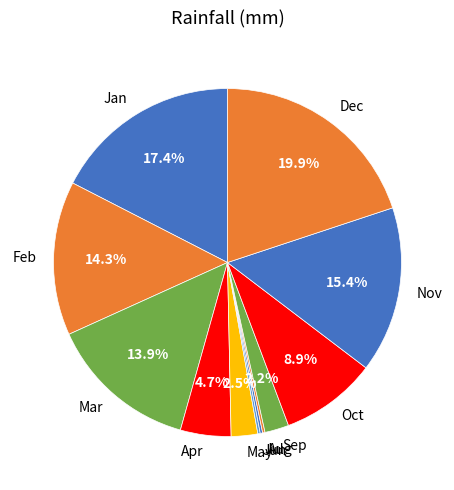

Approximately how many times larger is the value at May compared to Sep?

1.1